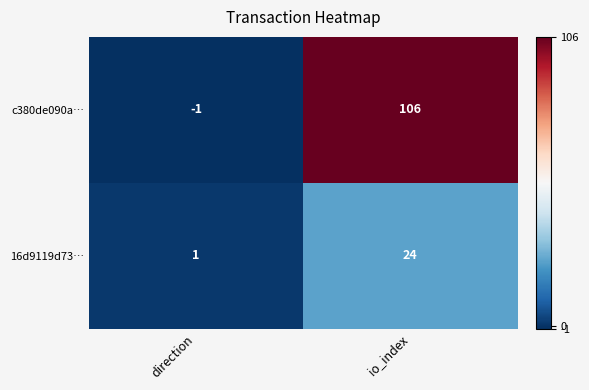

How many data points does each series have?

2